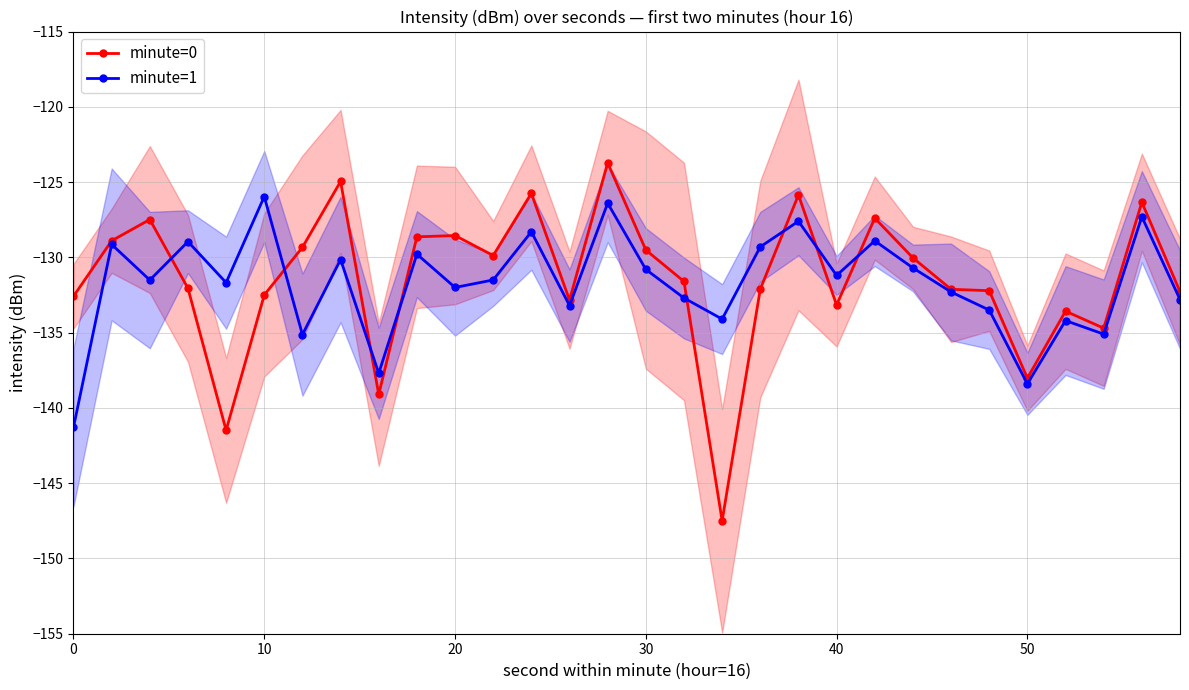

What is the highest value of the minute=1 series?

-126.0